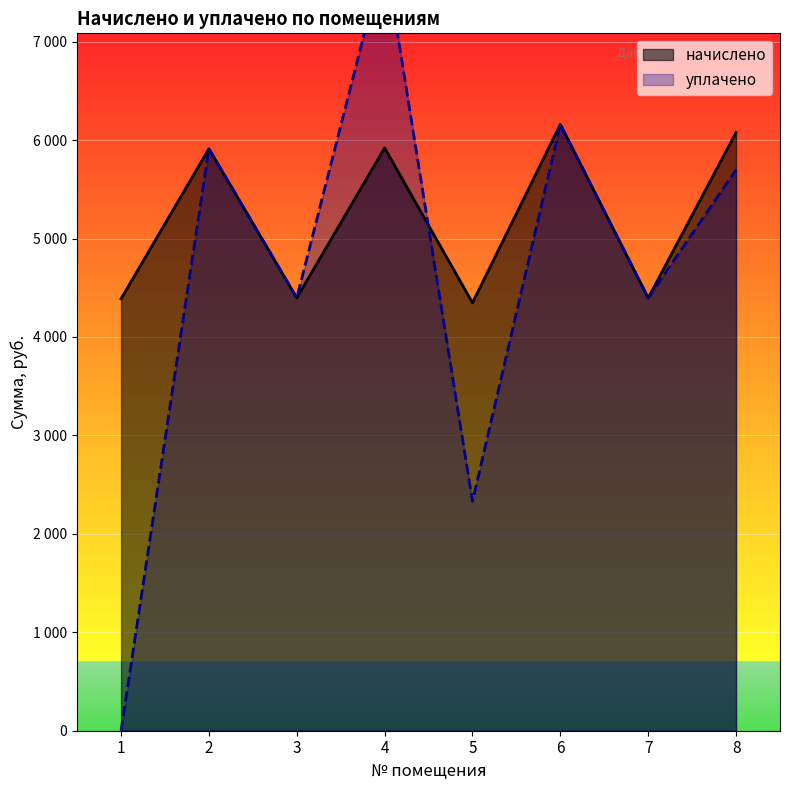

The value of начислено at 1 is 4388.4. True or false?

True